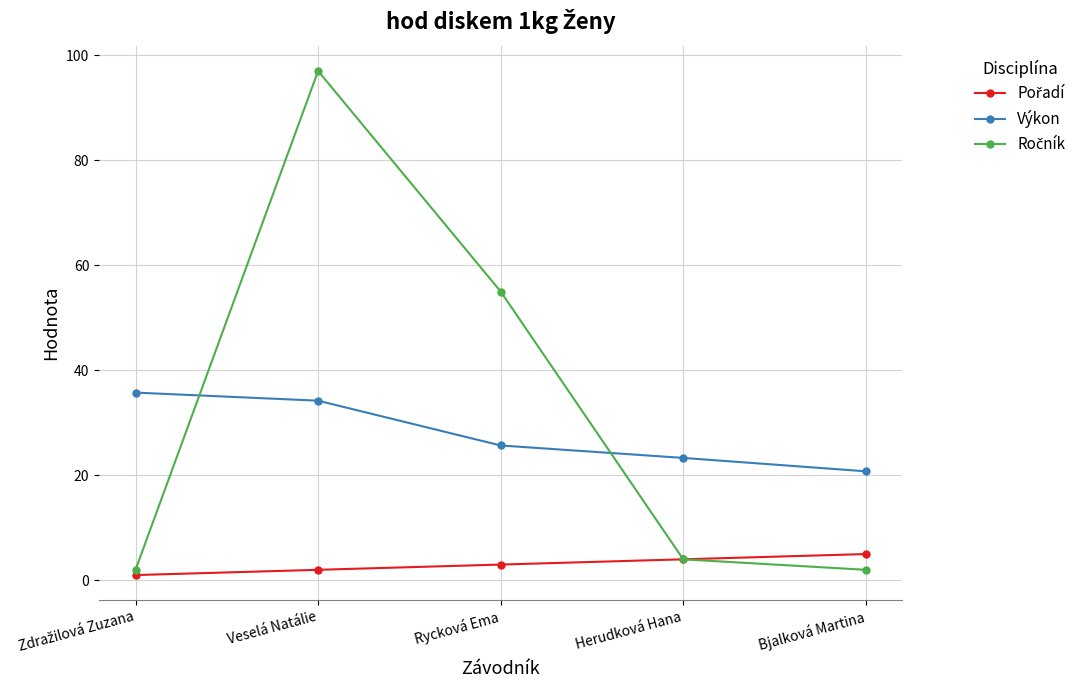

The value of Výkon at Bjalková Martina is 27.3. True or false?

False